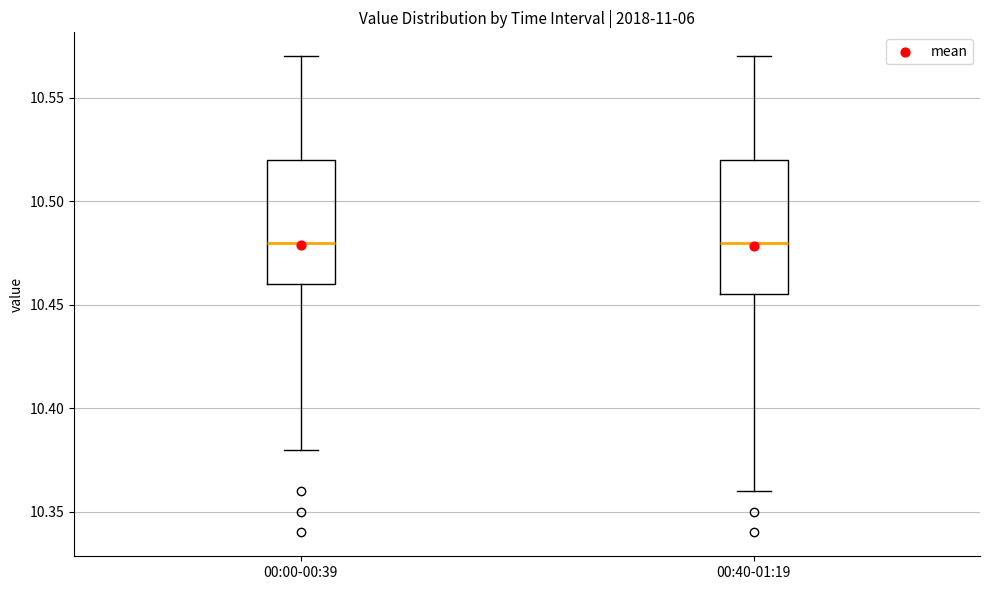

Which box is the tallest, from its lower edge to its upper edge?

00:40-01:19